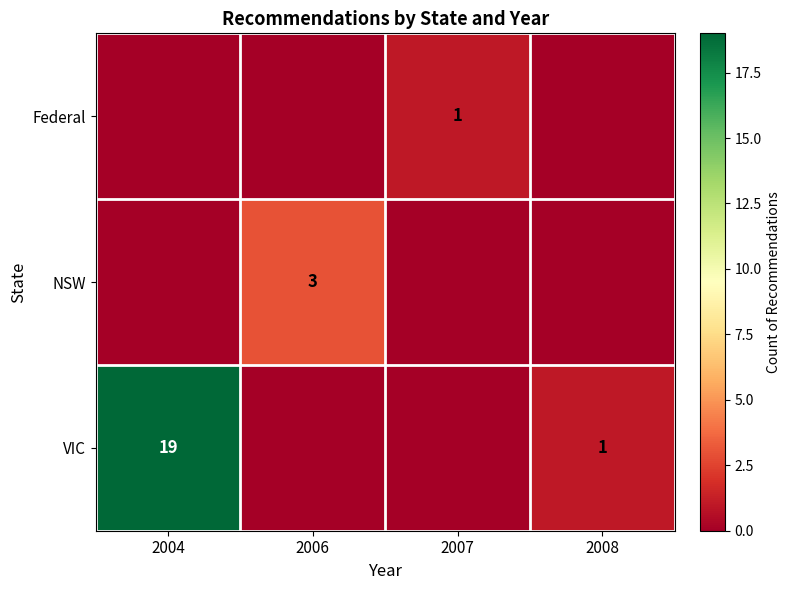

At which category is the sum across all series the highest?

2004